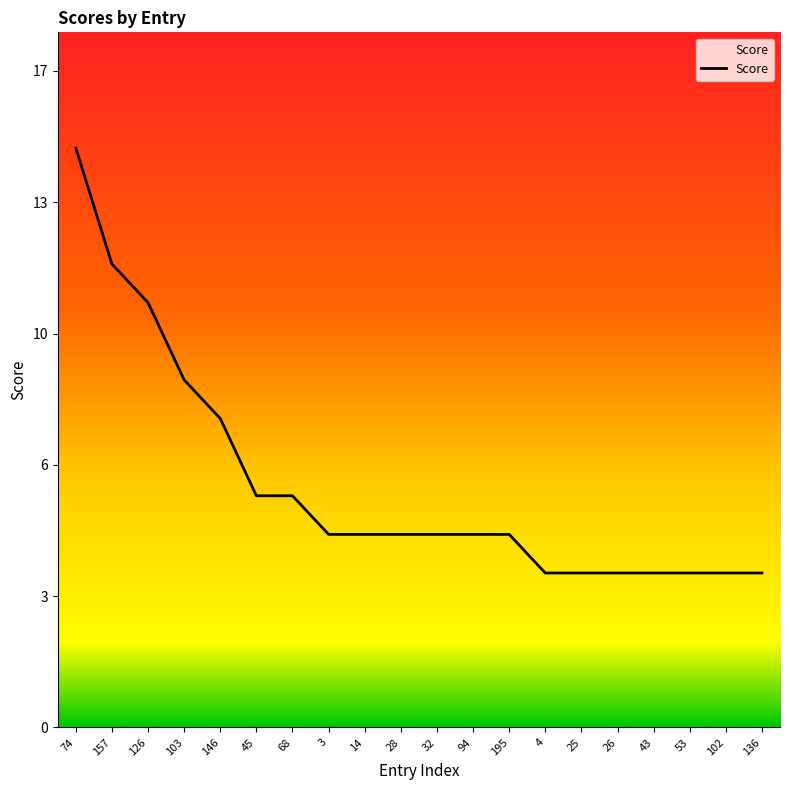

Is this an area chart (filled region under the line)?

Yes